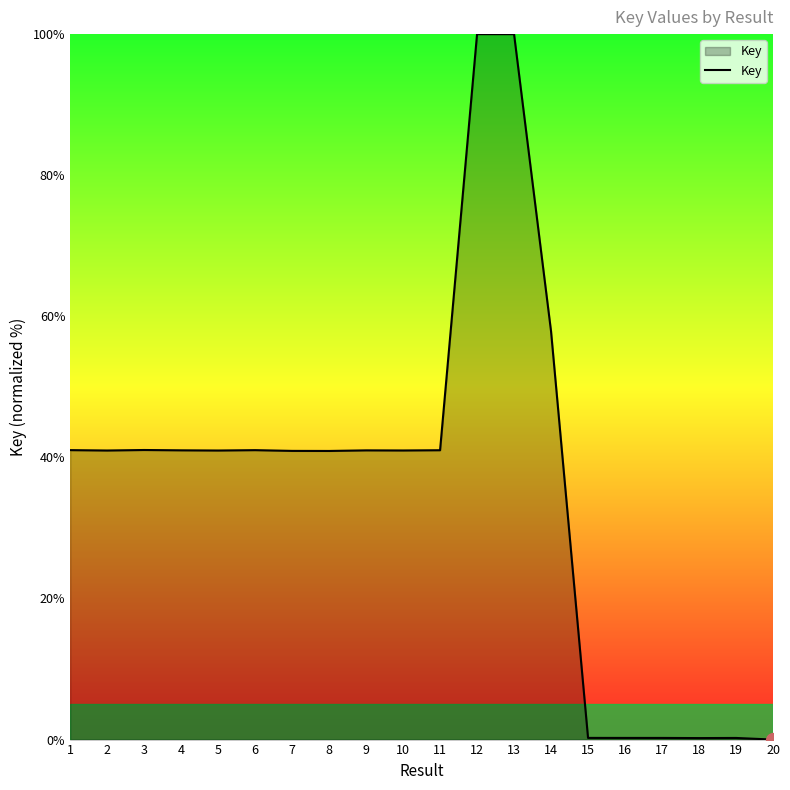

Does the chart have visible grid lines?

No